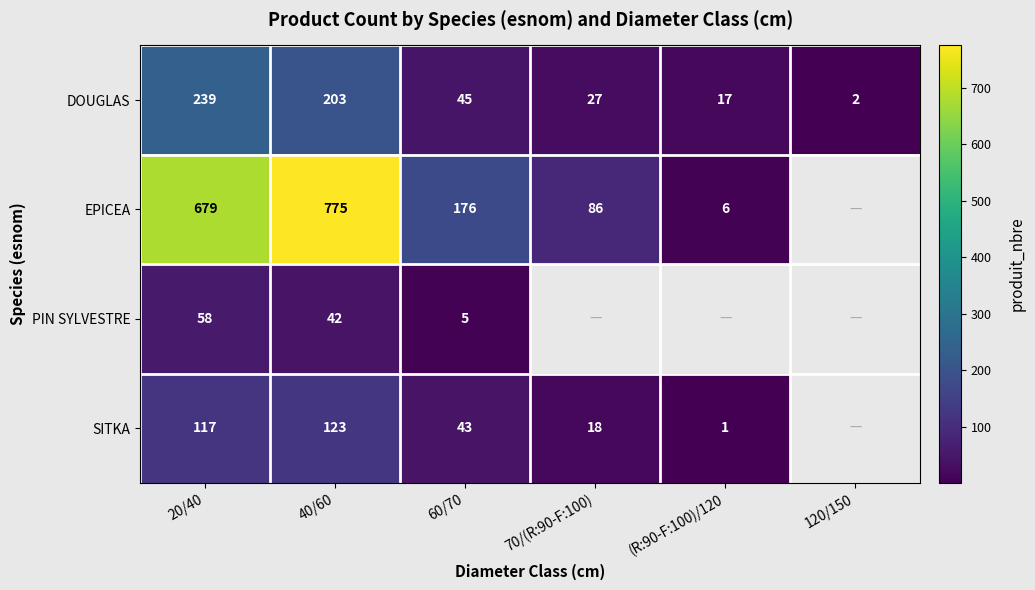

Between 20/40 and 40/60, which series saw the biggest shift?

EPICEA